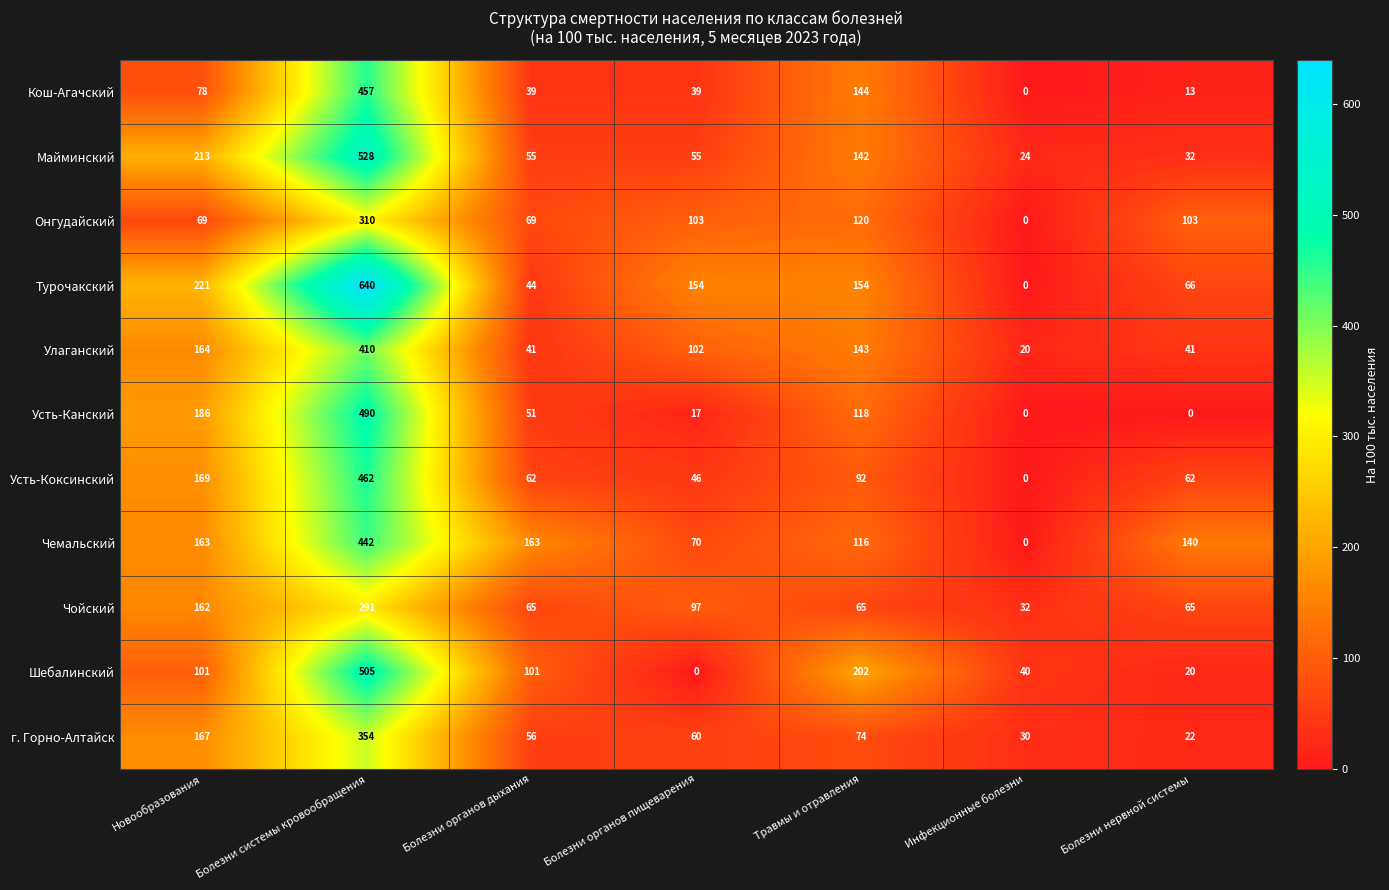

Between Болезни органов дыхания and Травмы и отравления, which series saw the biggest shift?

Турочакский